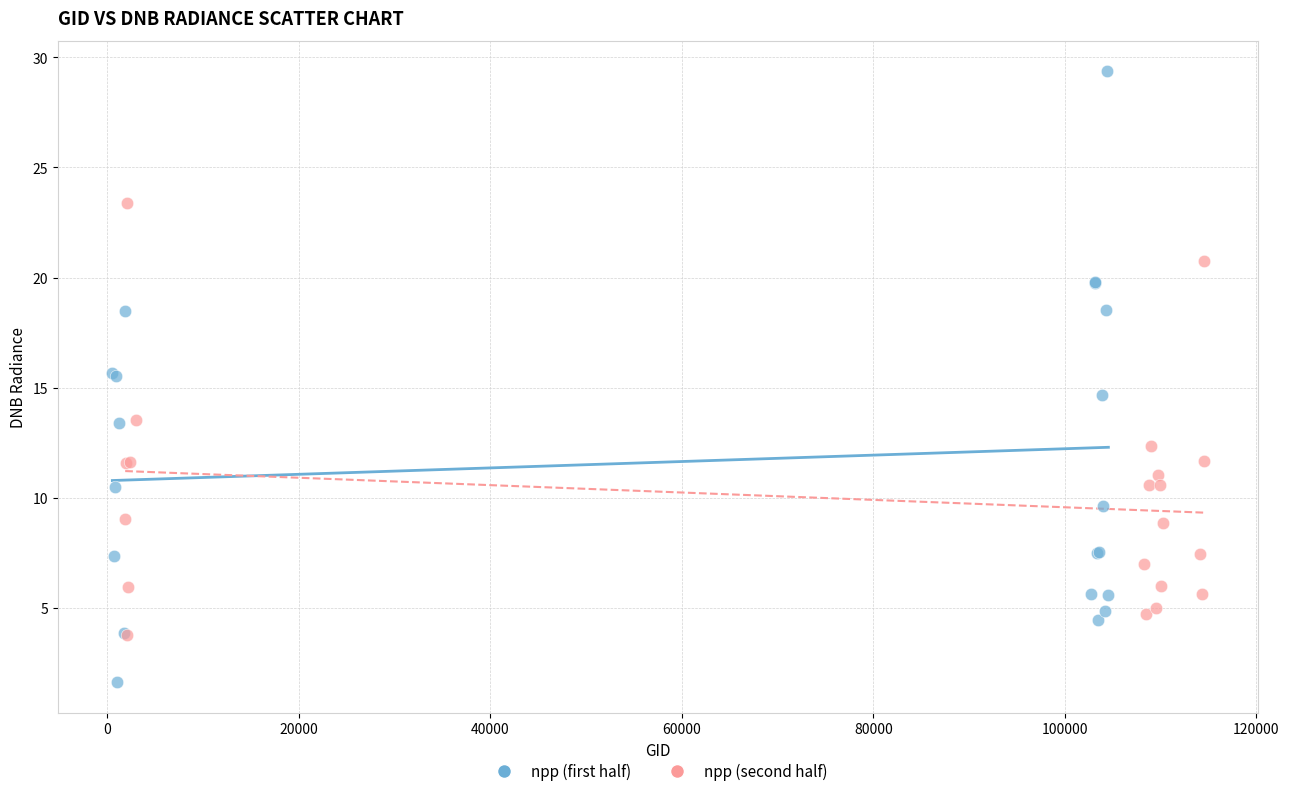

Which series contains the lowest Y value?

npp (first half)